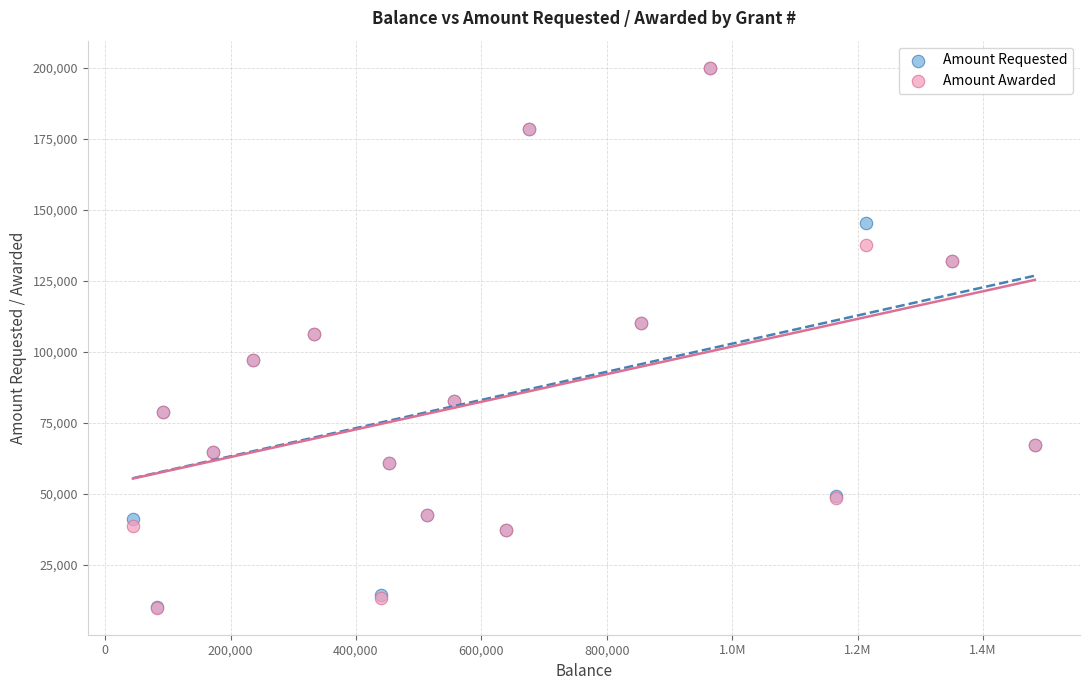

What are all the series names shown in the legend?

Amount Requested, Amount Awarded